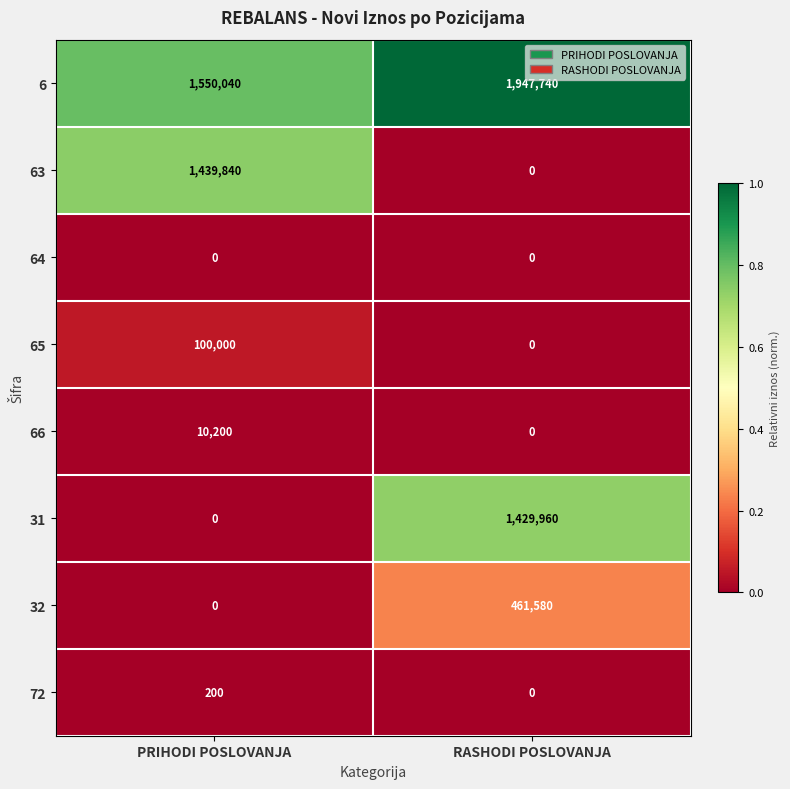

Which series has the largest range (max minus min)?

63